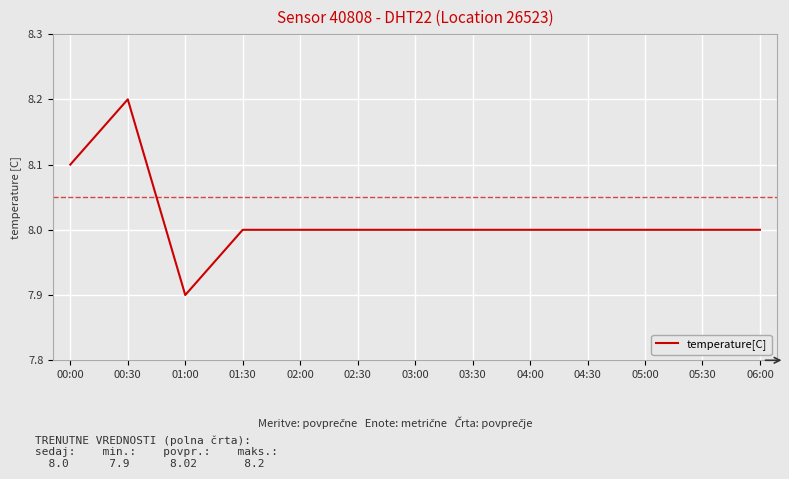

True or false: the data shows 3.0 at 01:00.

False